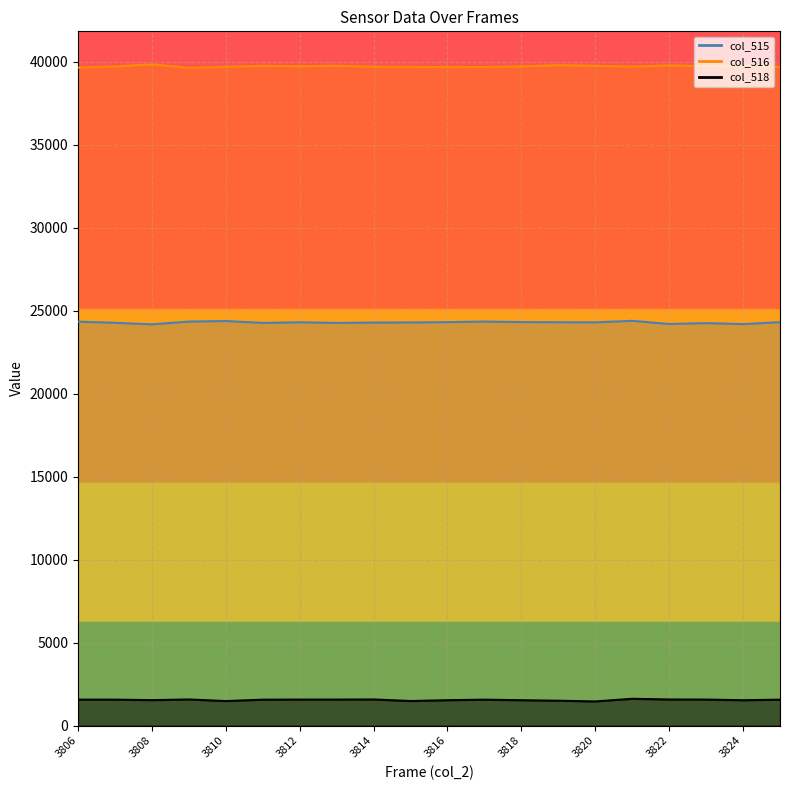

What is the value of the col_515 point at the 8th from the left?

24257